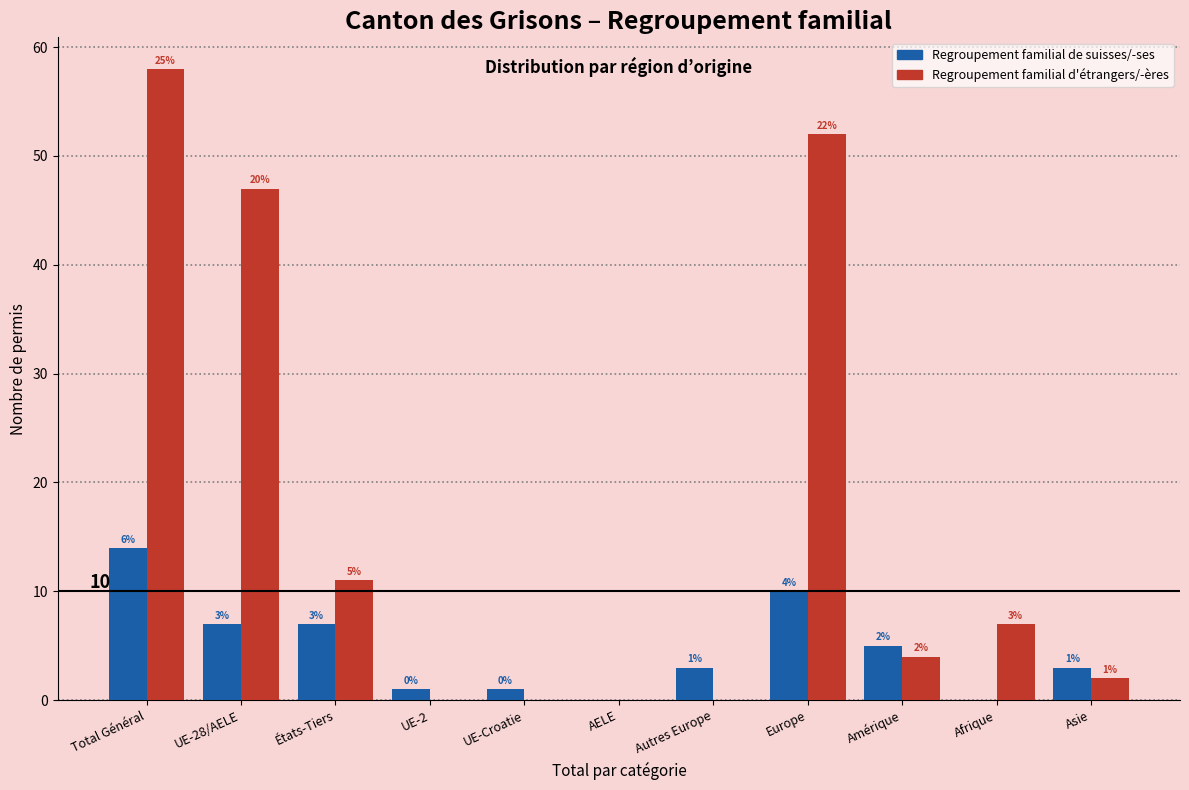

Reading left to right, transcribe all the data shown in this chart.

Regroupement familial de suisses/-ses: Total Général=14	UE-28/AELE=7	États-Tiers=7	UE-2=1	UE-Croatie=1	AELE=0	Autres Europe=3	Europe=10	Amérique=5	Afrique=0	Asie=3
Regroupement familial d'étrangers/-ères: Total Général=58	UE-28/AELE=47	États-Tiers=11	UE-2=0	UE-Croatie=0	AELE=0	Autres Europe=0	Europe=52	Amérique=4	Afrique=7	Asie=2